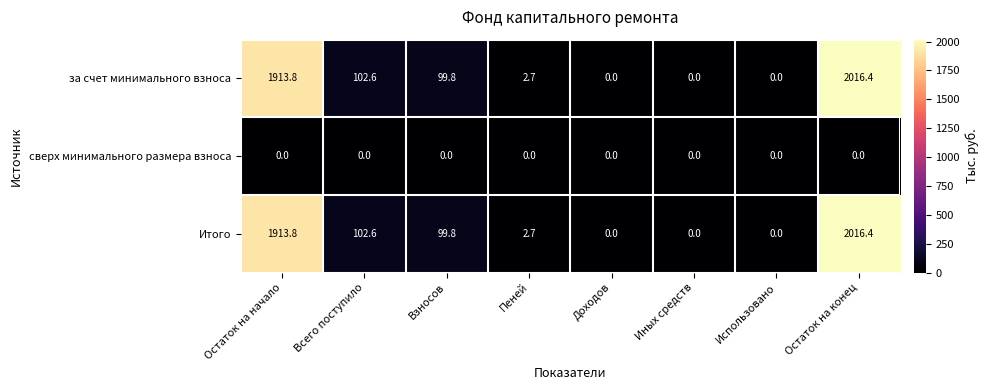

What is the total value across all series at Пеней?

5.4